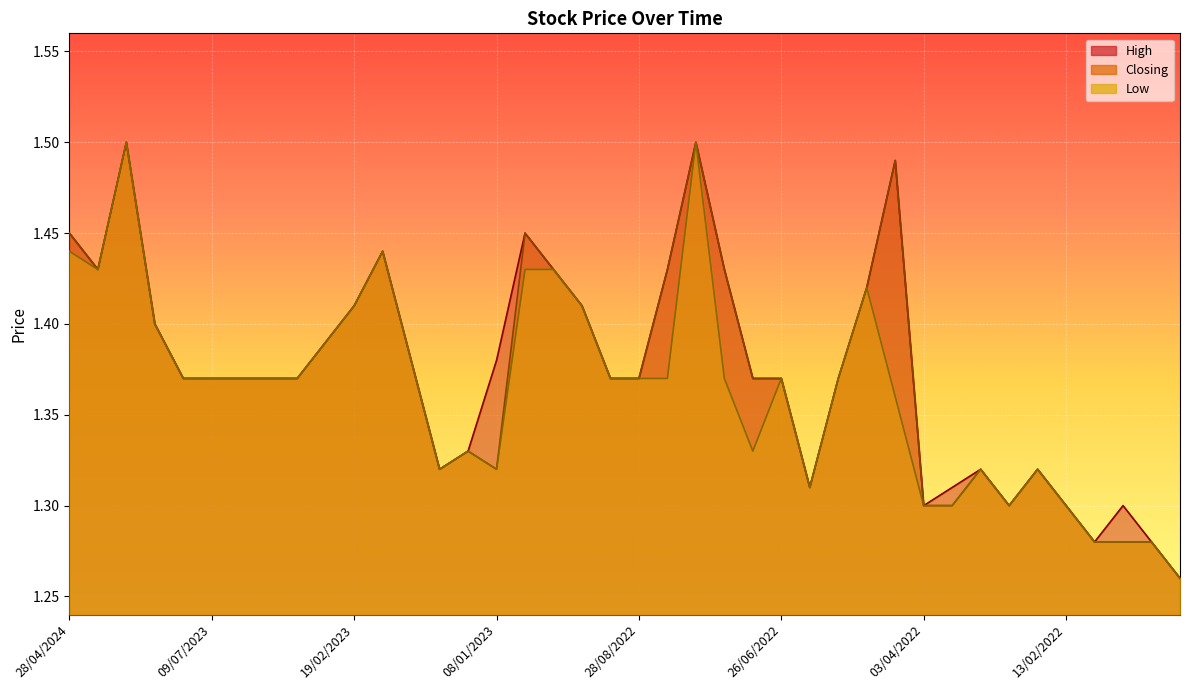

What is the difference between the maximum and minimum values in the Closing series?

0.2